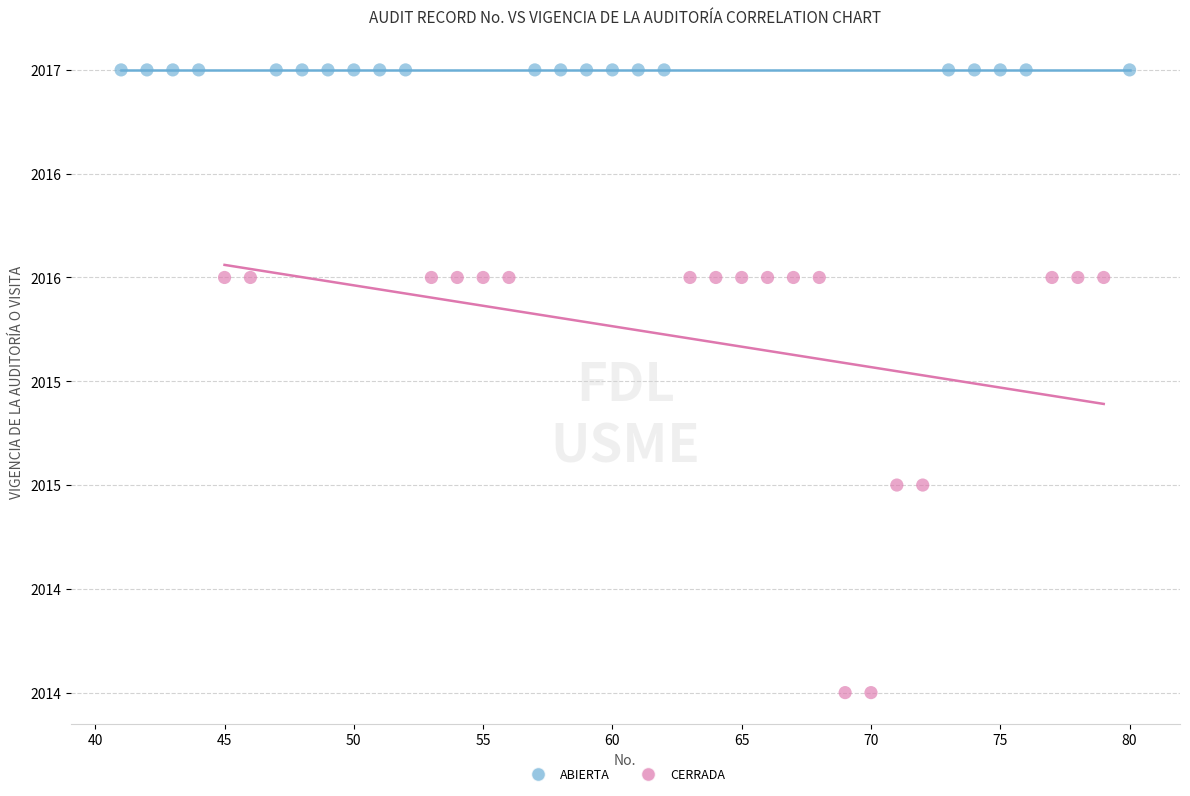

What are all the series names shown in the legend?

ABIERTA, CERRADA